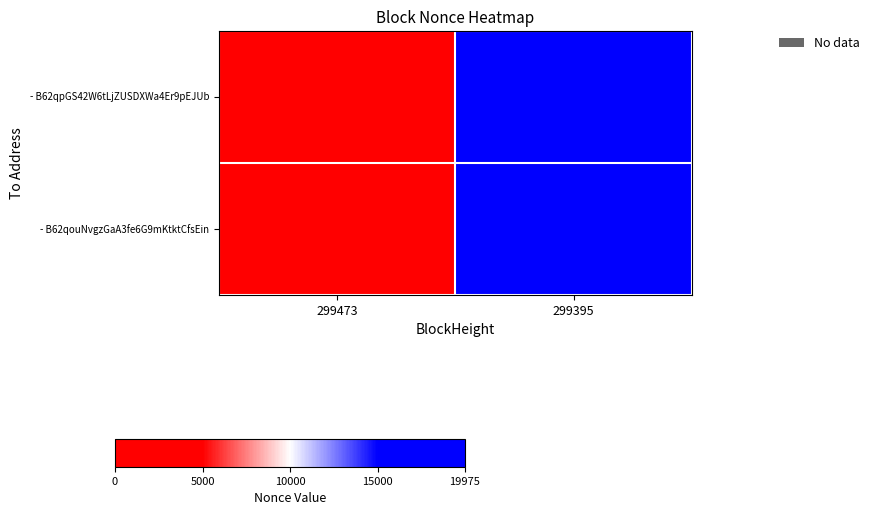

Between 299473 and 299395, which is larger?

299395